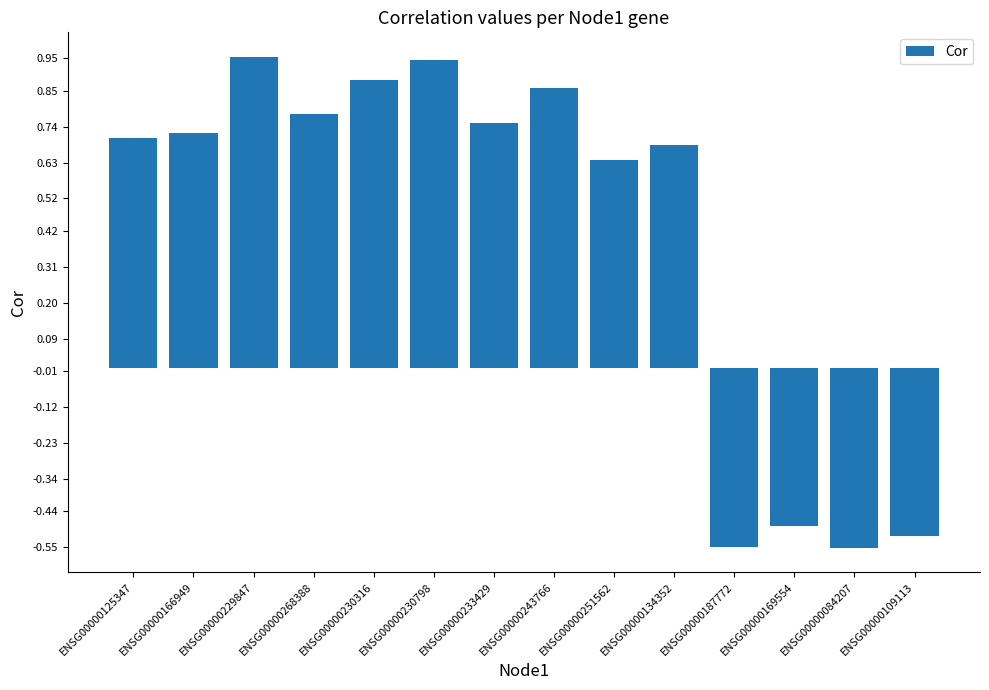

True or false: the data shows 0.3 at ENSG00000230798.

False